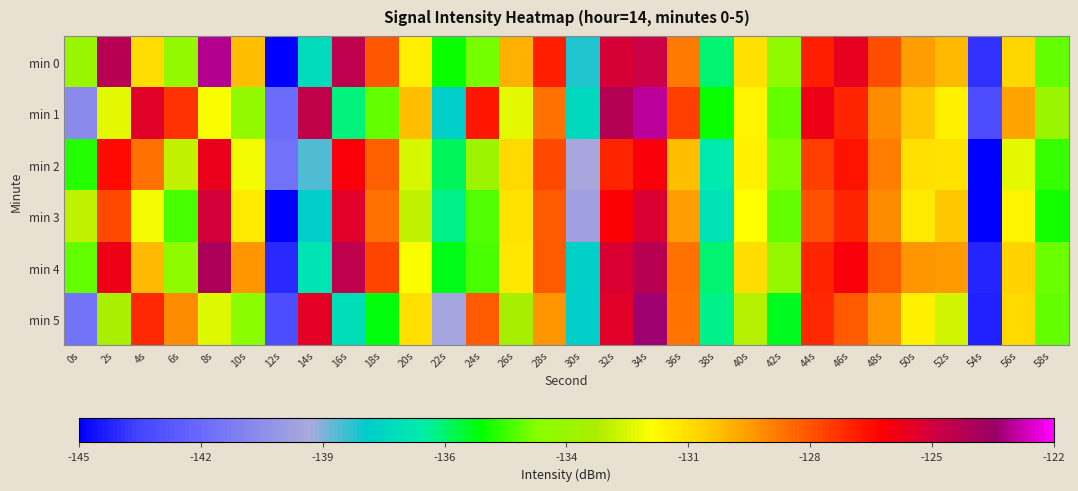

How many categories are shown in the chart?

30